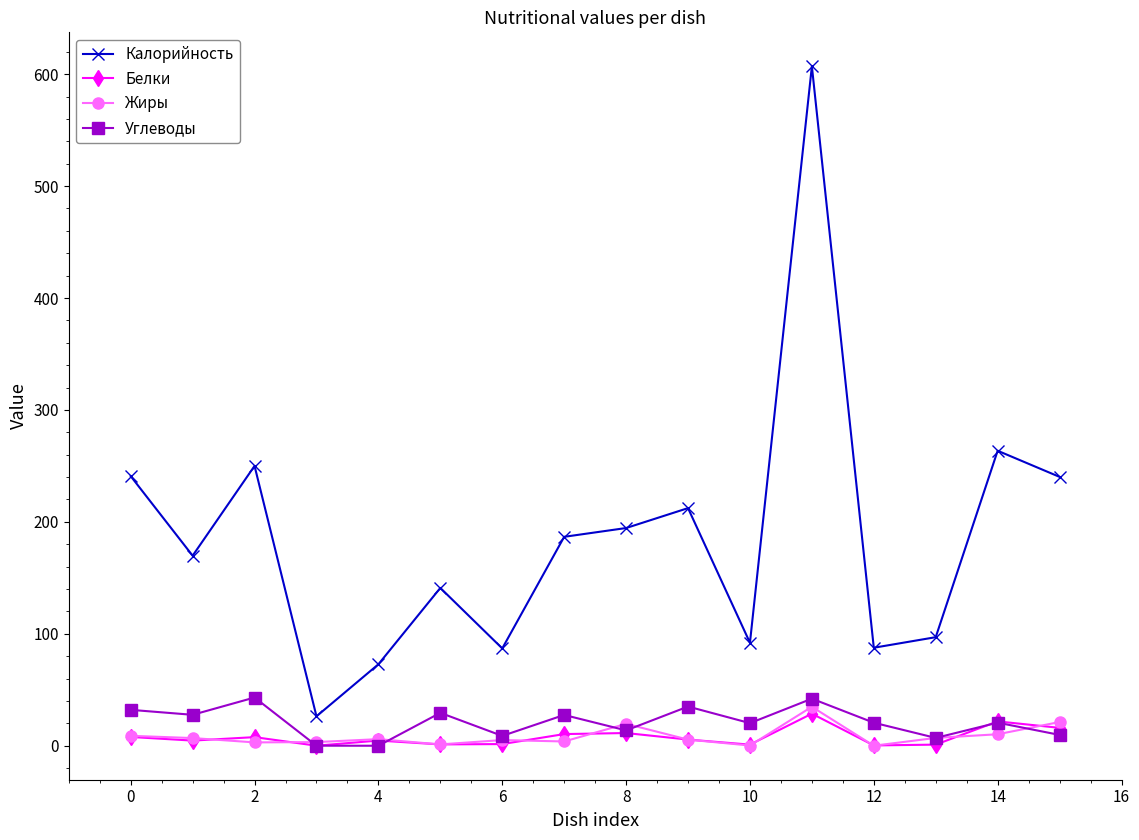

What is the greatest value displayed?

607.0